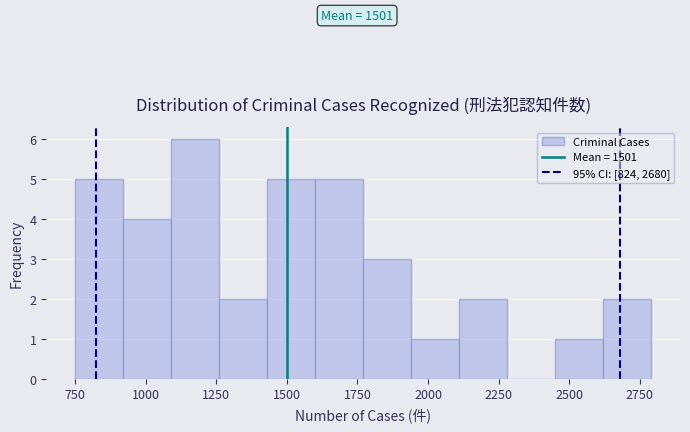

Read against the x-axis, roughly where is the centre of the tallest bar?

1200